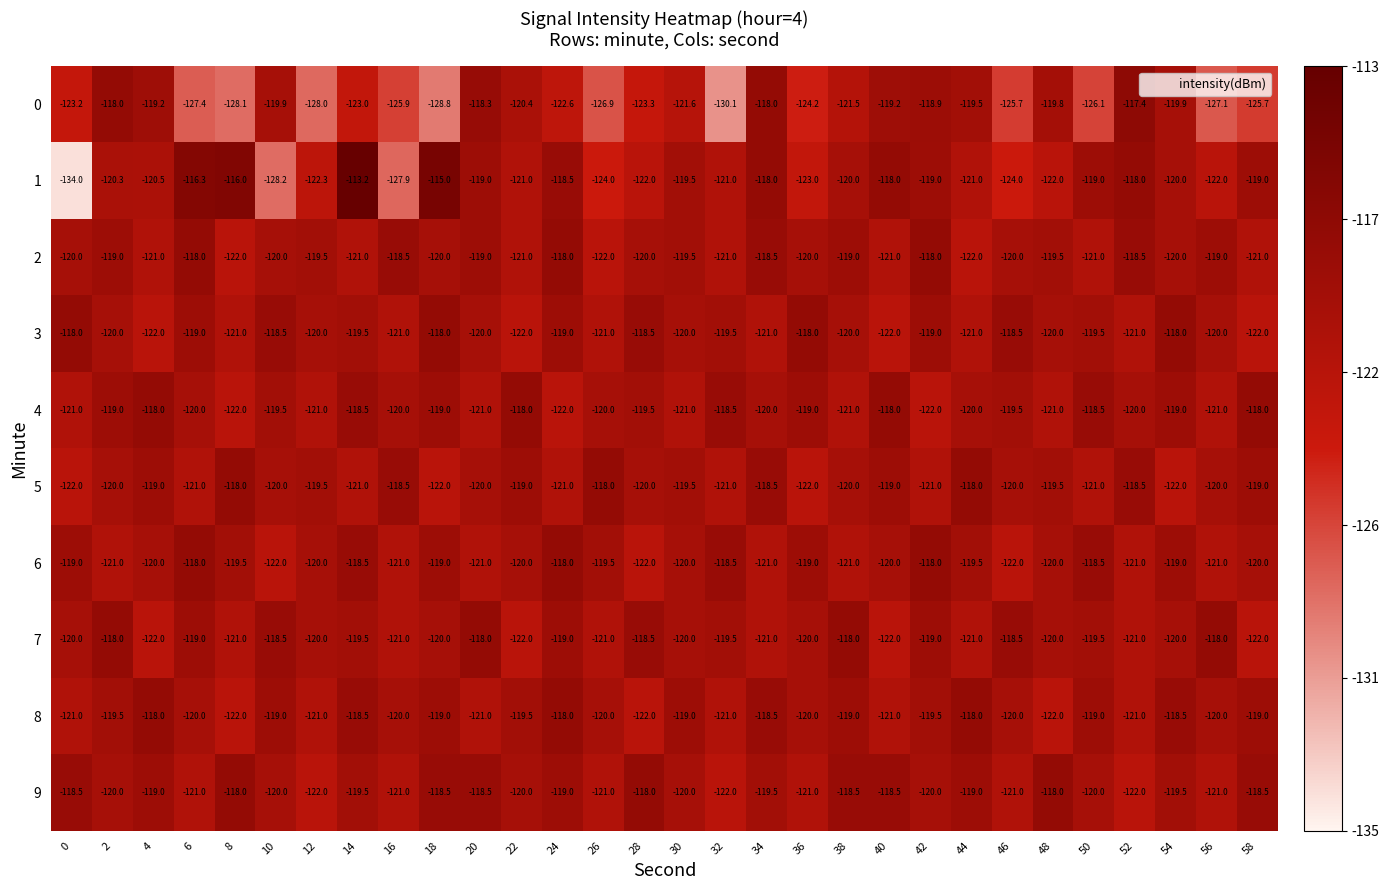

Which label corresponds to the largest value in the chart?

14